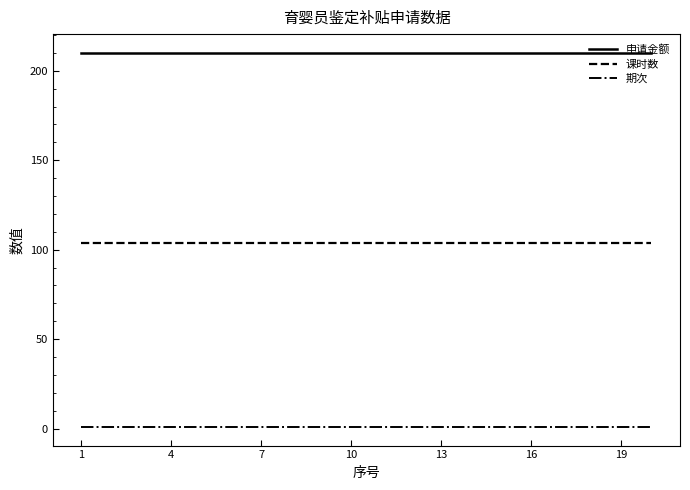

What is the greatest value displayed?

210